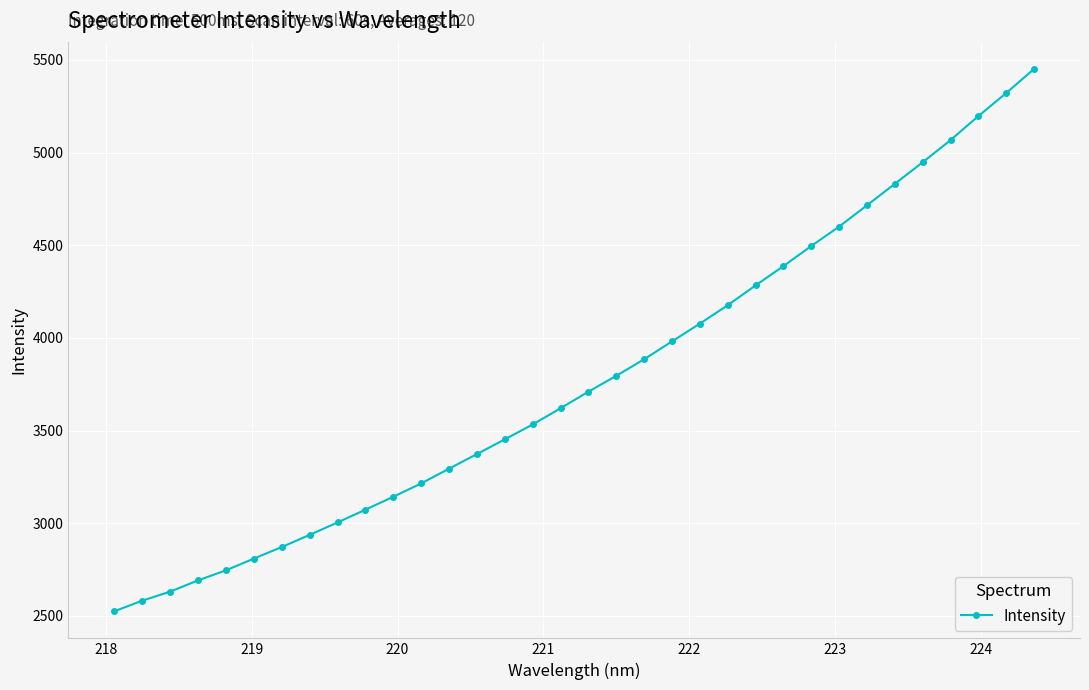

What is the greatest value displayed?

5451.3